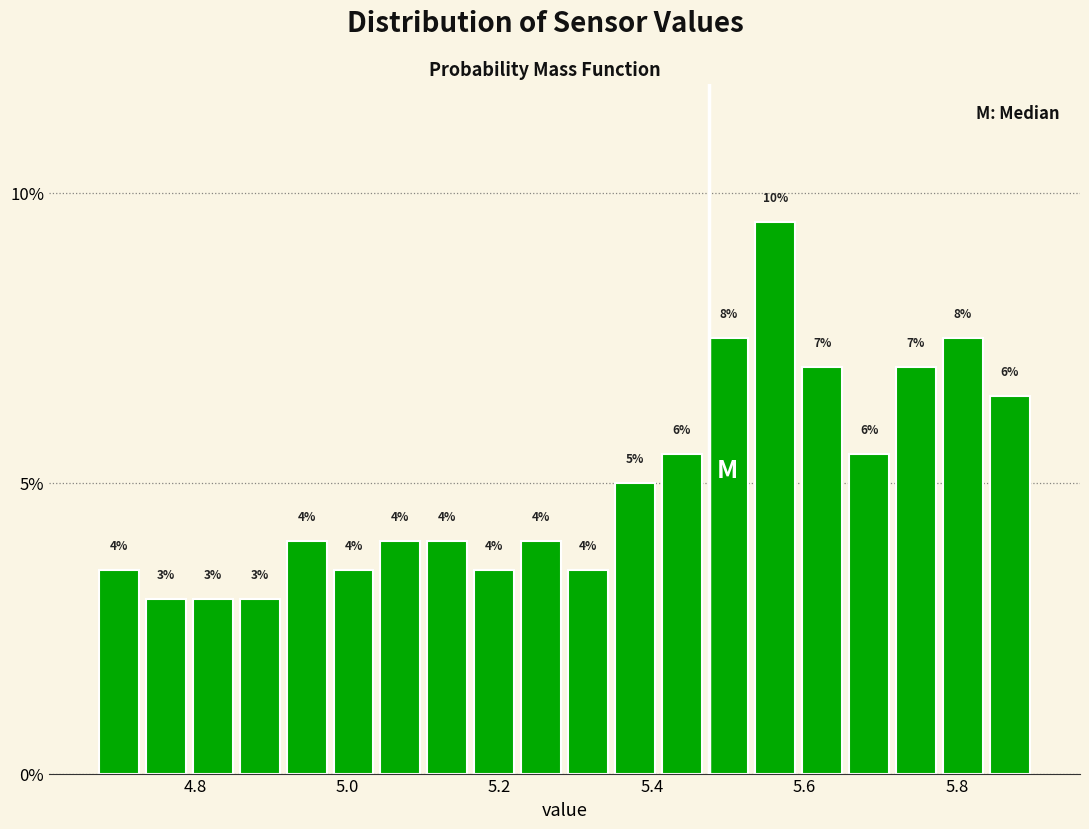

Read against the x-axis, roughly where is the centre of the tallest bar?

5.56